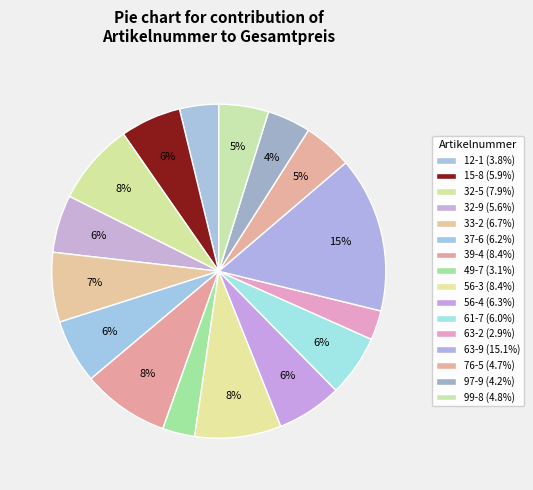

Count the number of slices in the pie.

16